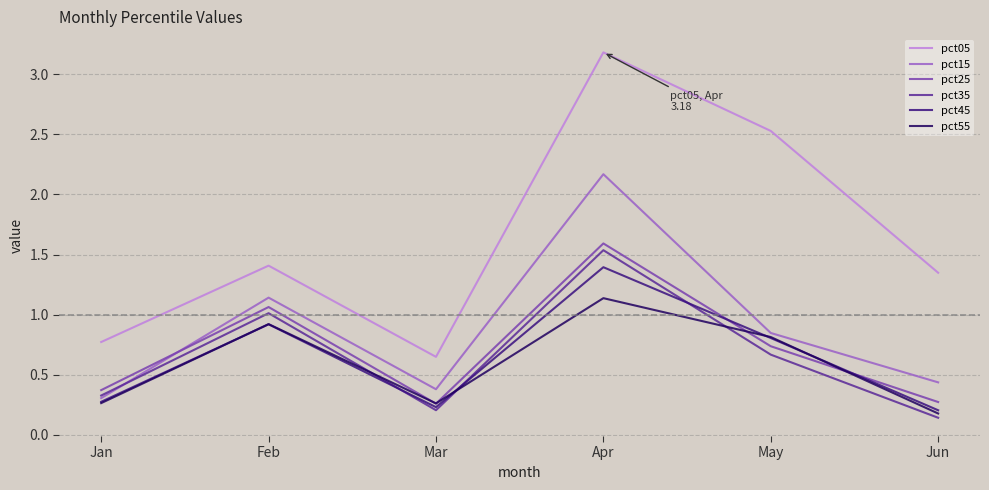

At how many categories does at least one series exceed 2?

2